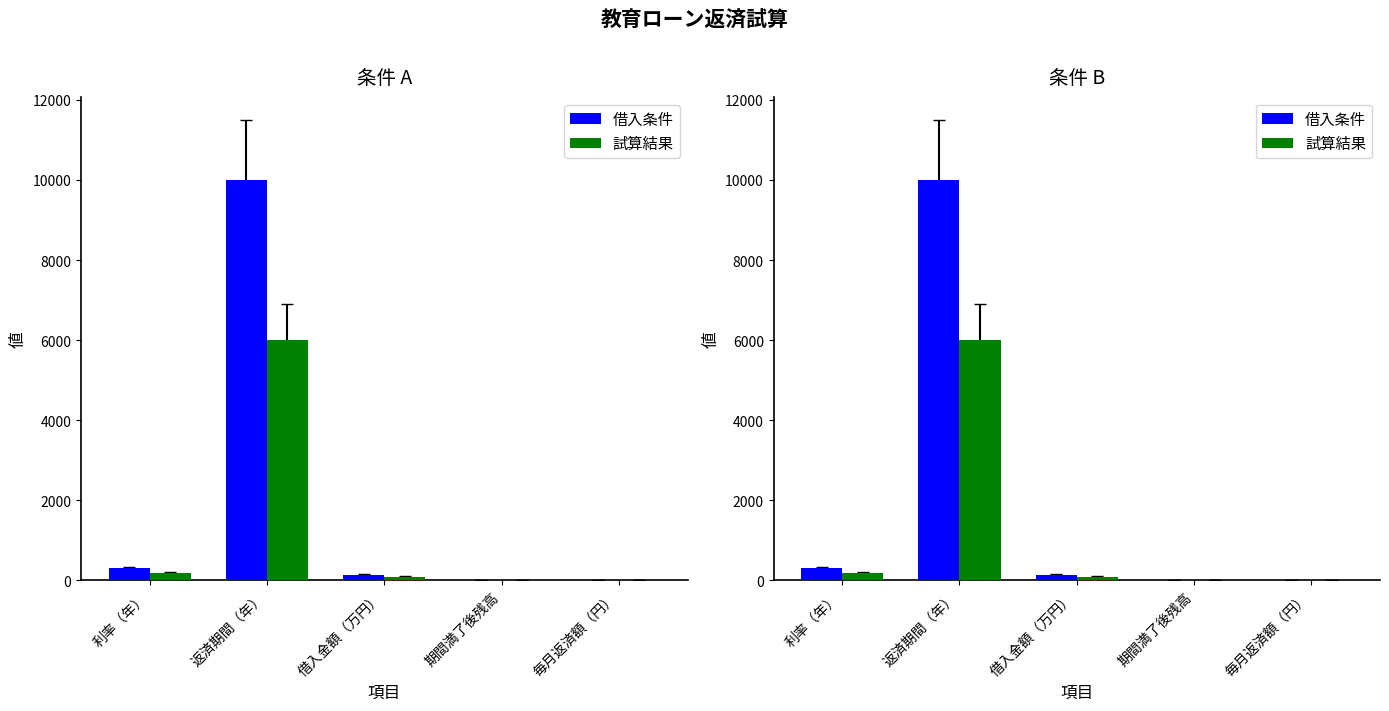

What is the value of the 試算結果 bar at the 5th from the left?

8.3